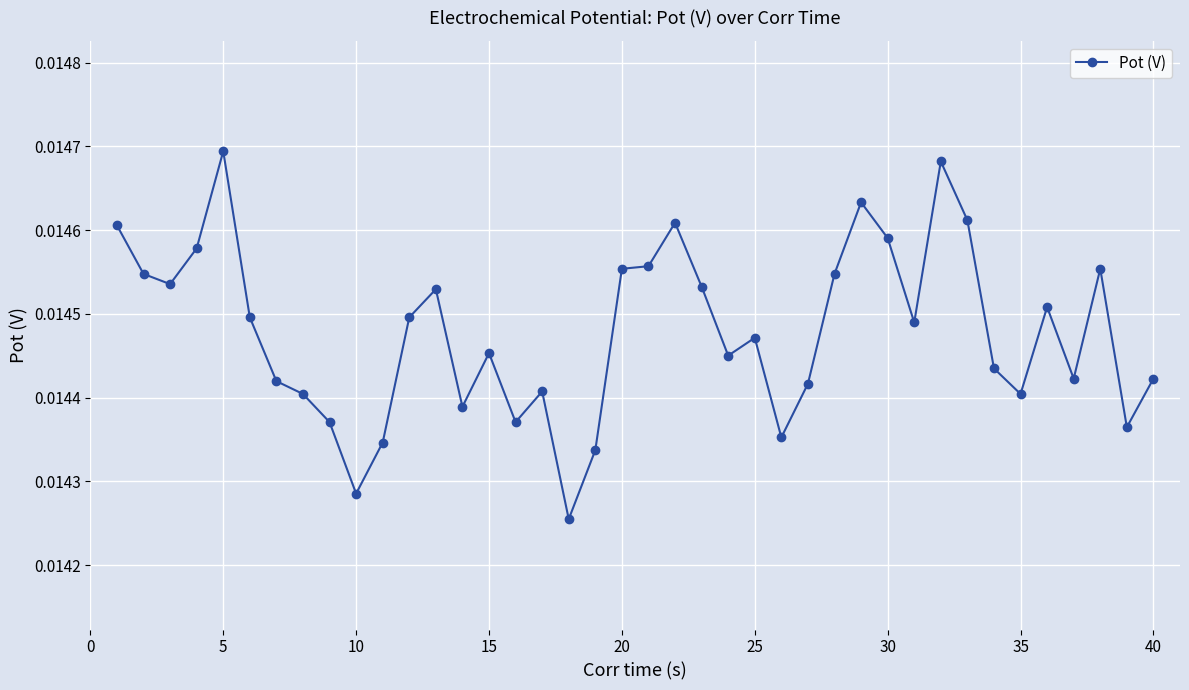

Count the values in the range 0 to 1.

40